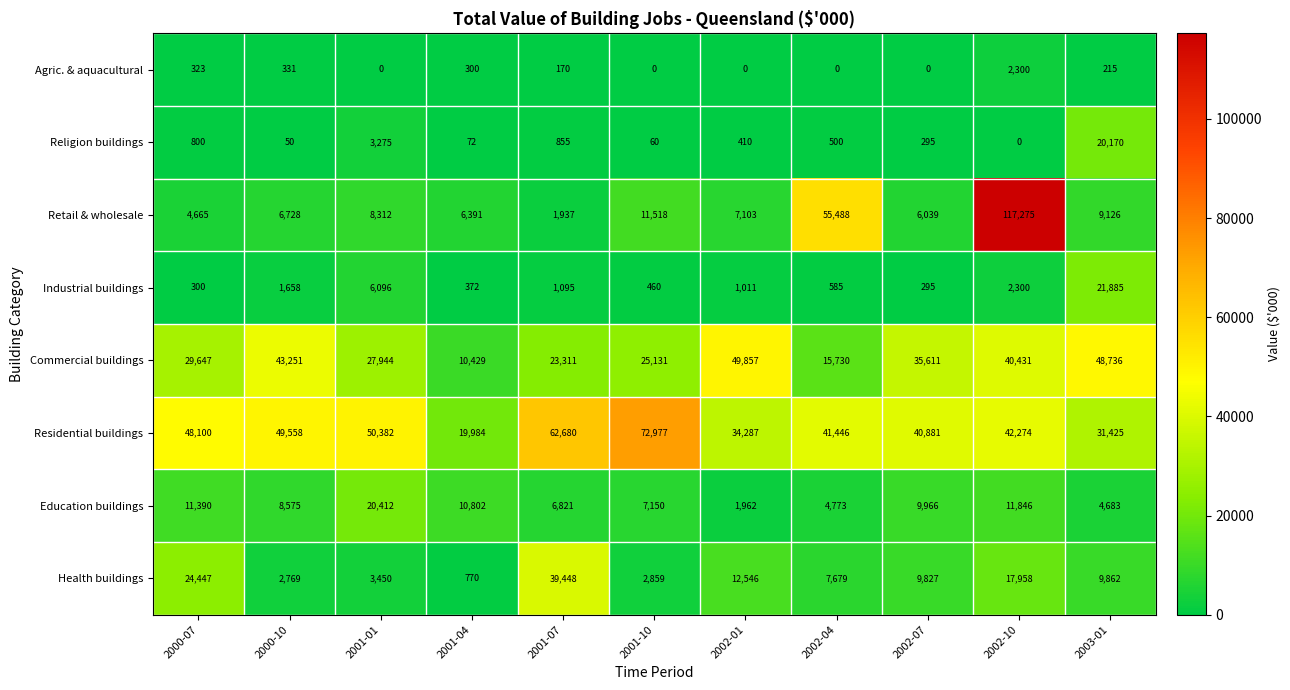

What is the sum of all Retail & wholesale values?

234582